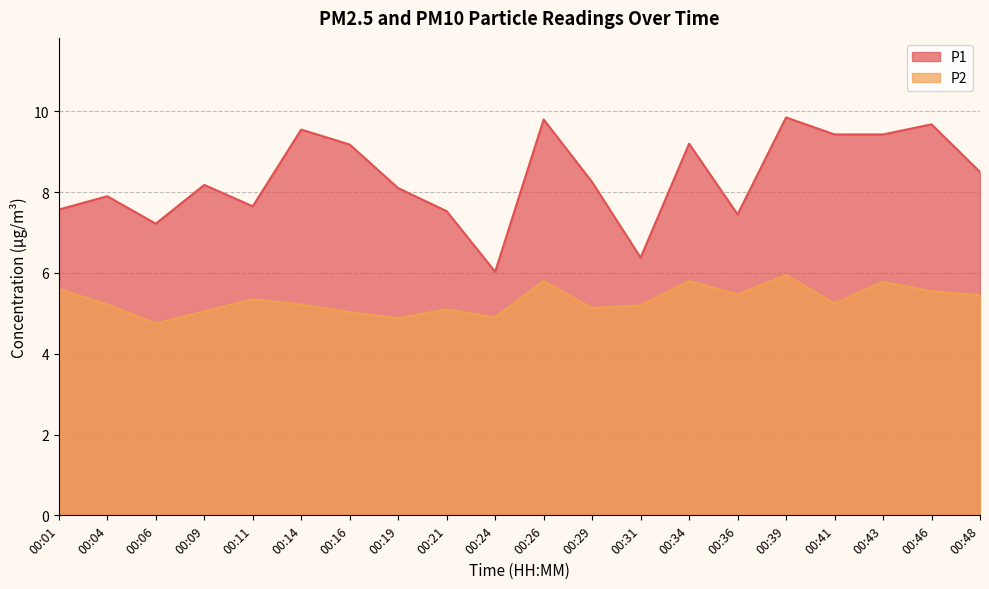

List the labels in order of P2 value, largest first.

00:39, 00:26, 00:34, 00:43, 00:01, 00:46, 00:36, 00:48, 00:11, 00:41, 00:04, 00:14, 00:31, 00:29, 00:21, 00:09, 00:16, 00:24, 00:19, 00:06